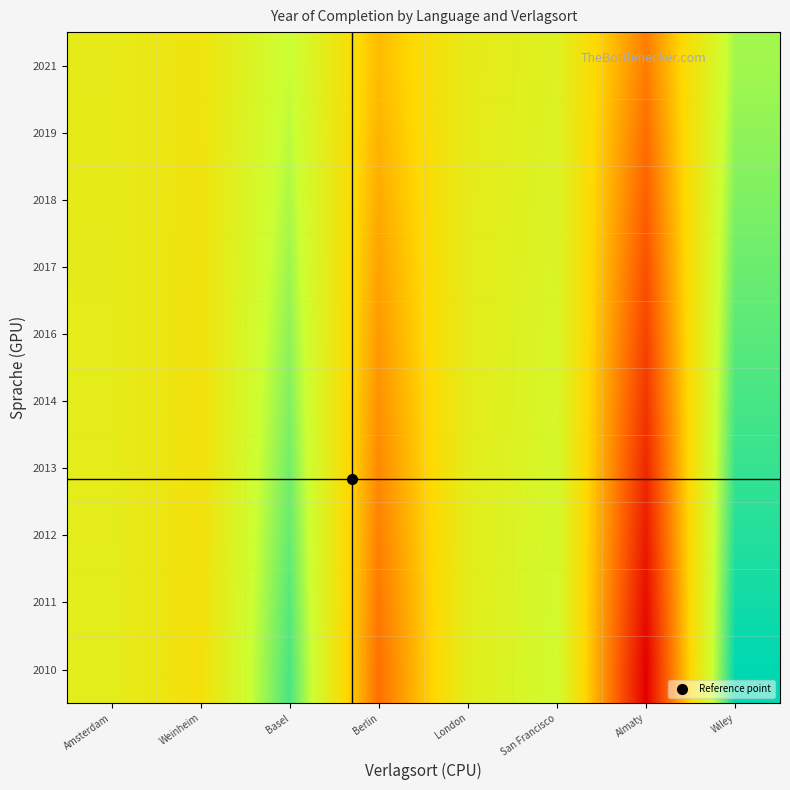

Reading left to right, extract all data points from this chart.

2010: Amsterdam=0.6	Weinheim=0.5	Basel=0.9	Berlin=0.3	London=0.6	San Francisco=0.7	Almaty=0.0	Wiley=1.0
2011: Amsterdam=0.6	Weinheim=0.5	Basel=0.9	Berlin=0.3	London=0.6	San Francisco=0.7	Almaty=0.0	Wiley=1.0
2012: Amsterdam=0.6	Weinheim=0.6	Basel=0.9	Berlin=0.3	London=0.6	San Francisco=0.7	Almaty=0.1	Wiley=1.0
2013: Amsterdam=0.6	Weinheim=0.6	Basel=0.9	Berlin=0.3	London=0.6	San Francisco=0.7	Almaty=0.1	Wiley=0.9
2014: Amsterdam=0.6	Weinheim=0.6	Basel=0.8	Berlin=0.3	London=0.6	San Francisco=0.7	Almaty=0.1	Wiley=0.9
2016: Amsterdam=0.6	Weinheim=0.6	Basel=0.8	Berlin=0.4	London=0.6	San Francisco=0.7	Almaty=0.2	Wiley=0.9
2017: Amsterdam=0.6	Weinheim=0.6	Basel=0.8	Berlin=0.4	London=0.6	San Francisco=0.7	Almaty=0.2	Wiley=0.9
2018: Amsterdam=0.6	Weinheim=0.6	Basel=0.8	Berlin=0.4	London=0.6	San Francisco=0.7	Almaty=0.2	Wiley=0.8
2019: Amsterdam=0.6	Weinheim=0.6	Basel=0.8	Berlin=0.4	London=0.6	San Francisco=0.7	Almaty=0.3	Wiley=0.8
2021: Amsterdam=0.6	Weinheim=0.6	Basel=0.8	Berlin=0.4	London=0.6	San Francisco=0.7	Almaty=0.3	Wiley=0.8